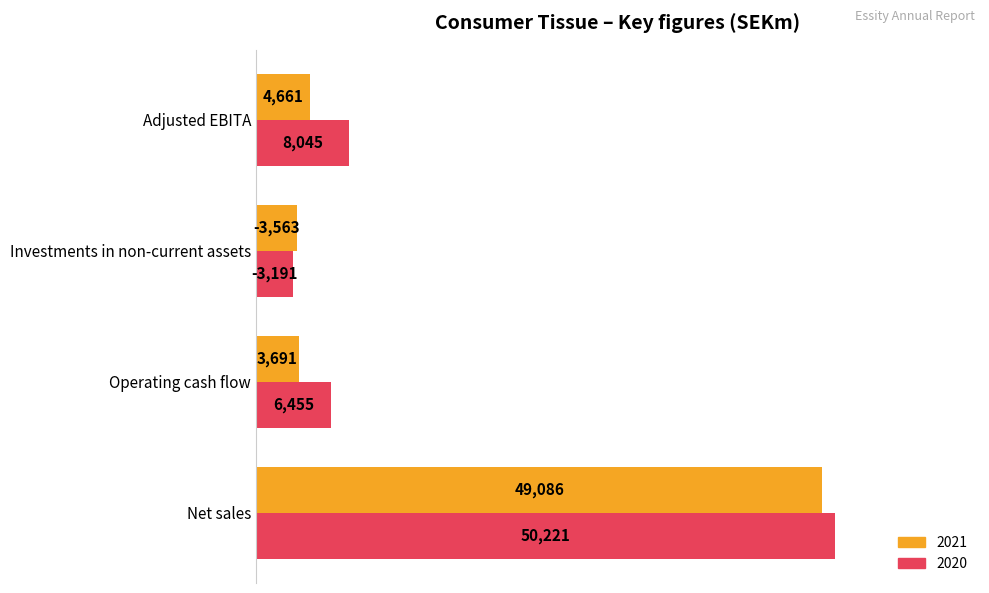

List the series in order of their overall mean, lowest first.

2021, 2020